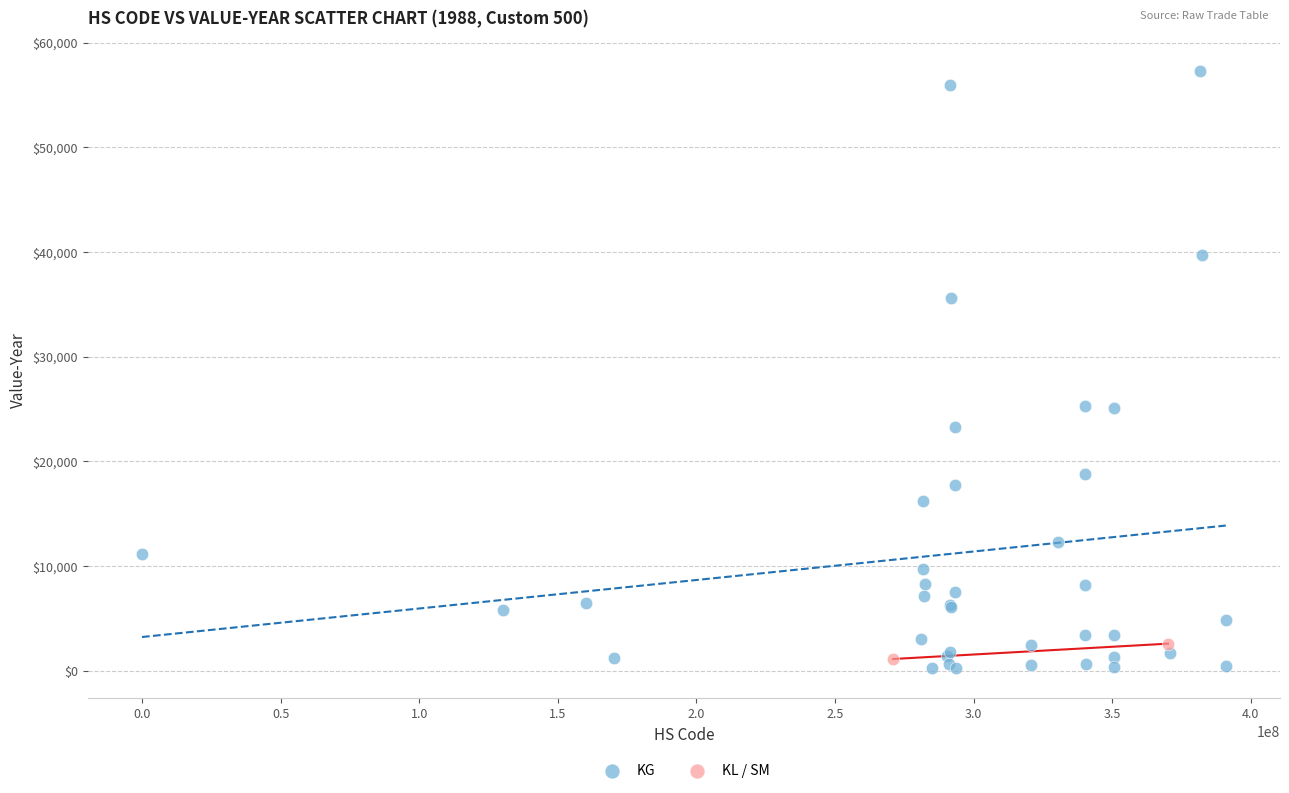

What are all the series names shown in the legend?

KG, KL / SM